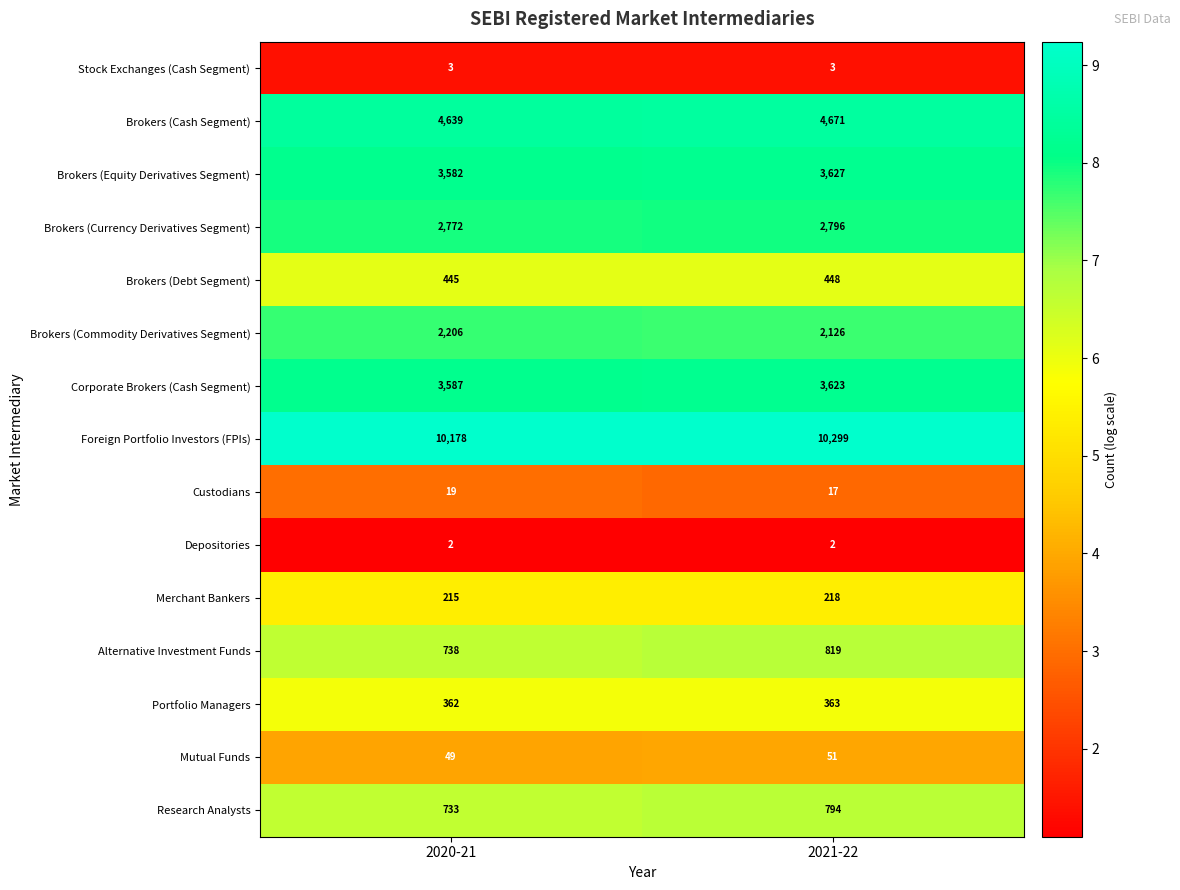

Between 2020-21 and 2021-22, which series saw the biggest shift?

Foreign Portfolio Investors (FPIs)